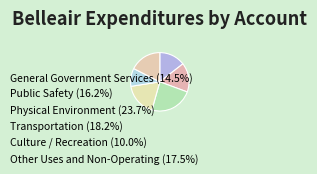

To the nearest percent, what is the difference between the Transportation and Culture / Recreation slice percentages?

8%